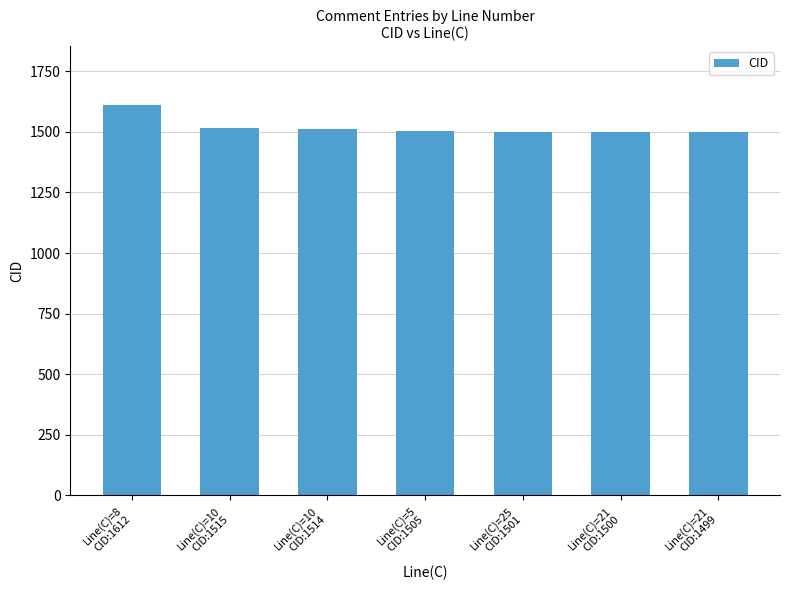

What is the difference between the maximum and second lowest values?

112